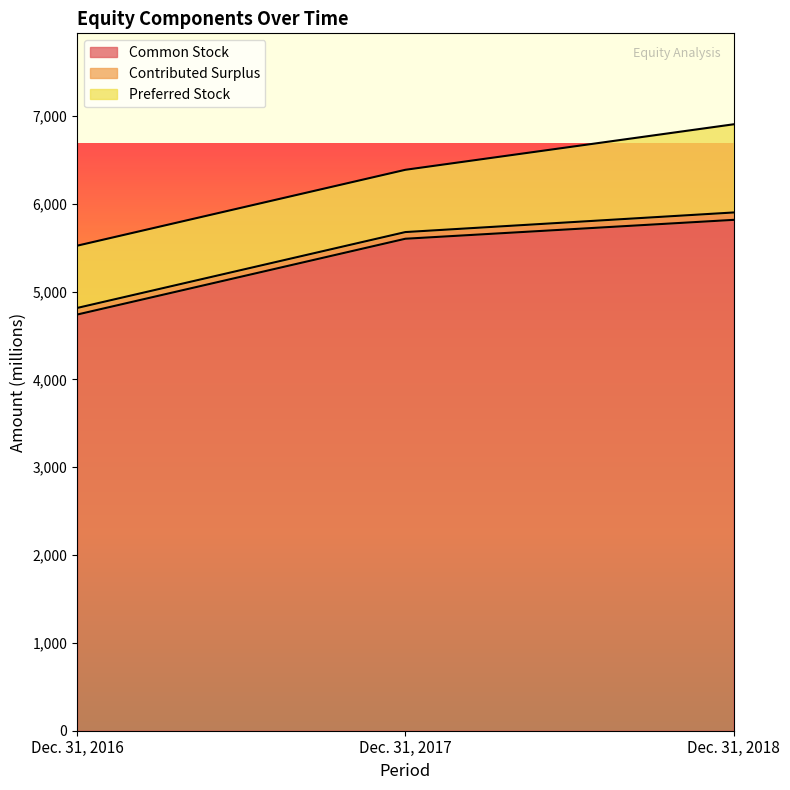

What is the approximate value of Contributed Surplus at Dec. 31, 2016?

75